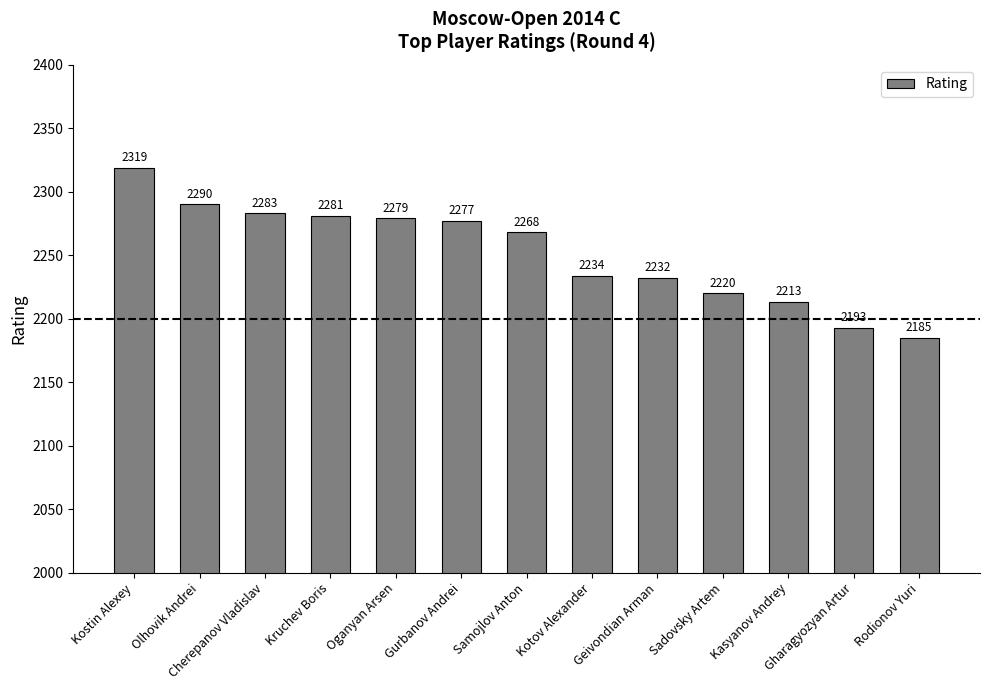

What is the difference between the second highest and minimum values?

105